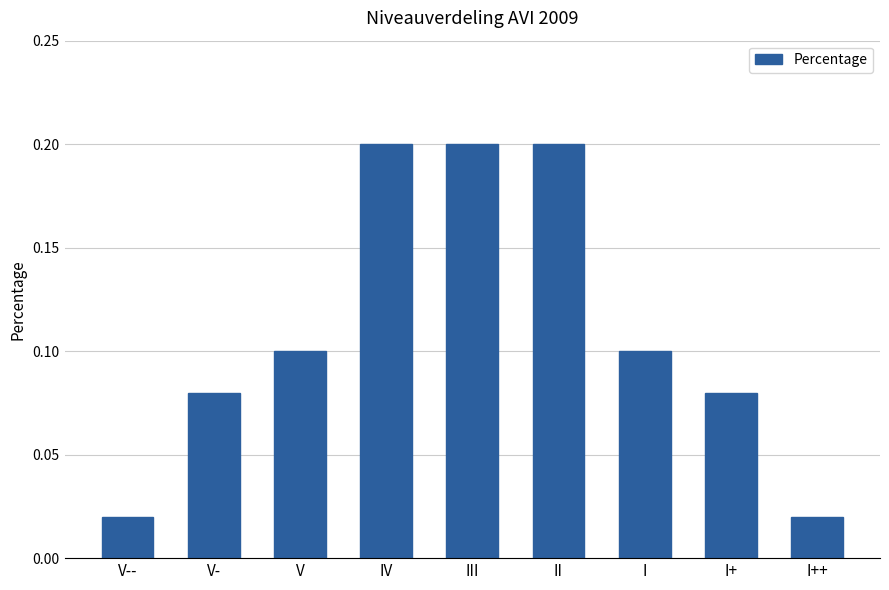

What is the sum of the values at V-- and III?

0.2